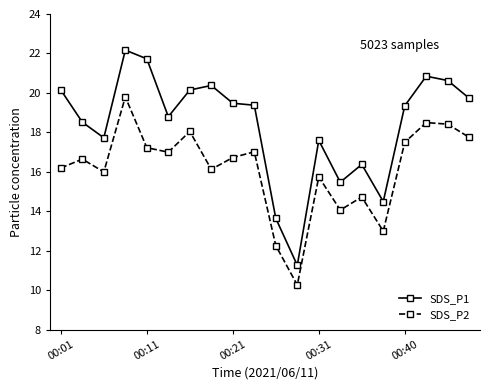

True or false: SDS_P2 has more than 1 points higher than both neighbors.

True